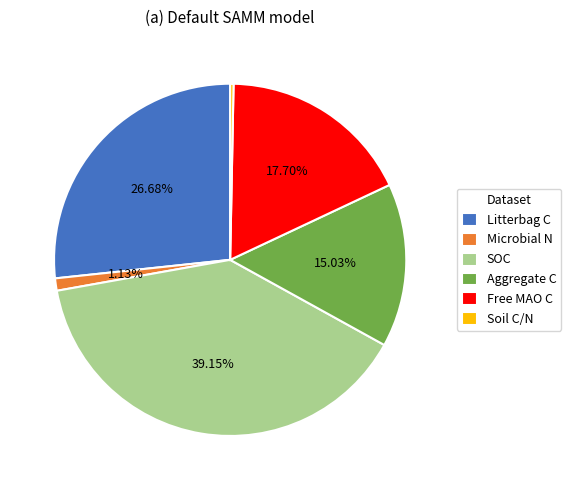

To the nearest percent, what is the difference between the largest and smallest slice percentages?

39%